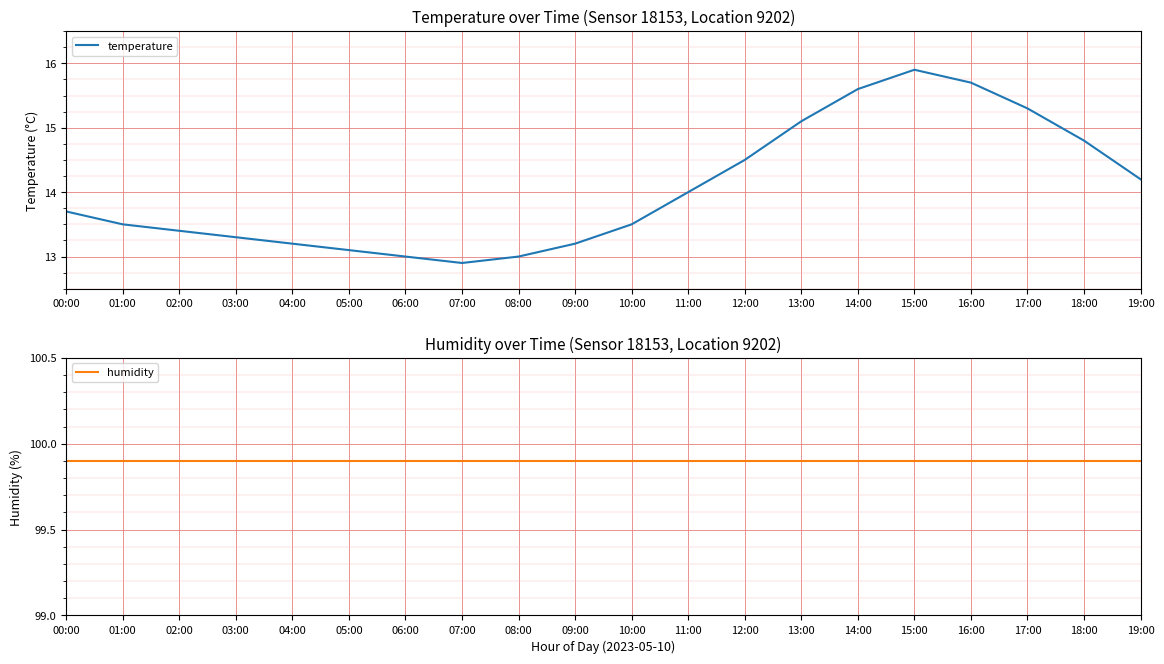

True or false: humidity has more than 1 interior local peaks.

False